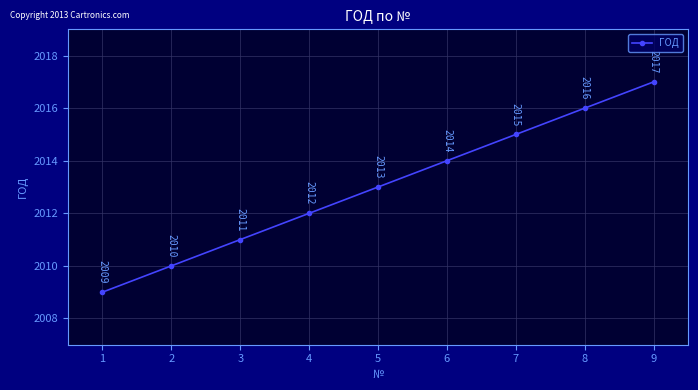

What is the sum of the values at 4 and 5?

4025